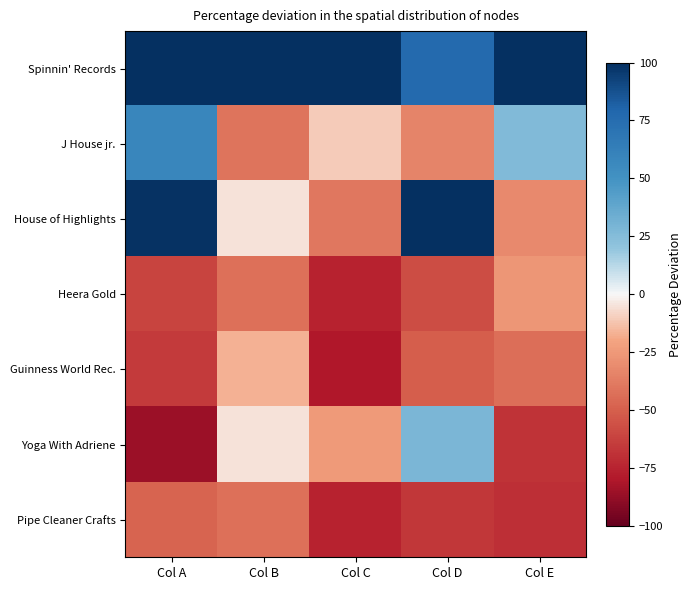

At which category is the sum across all series the highest?

Col A